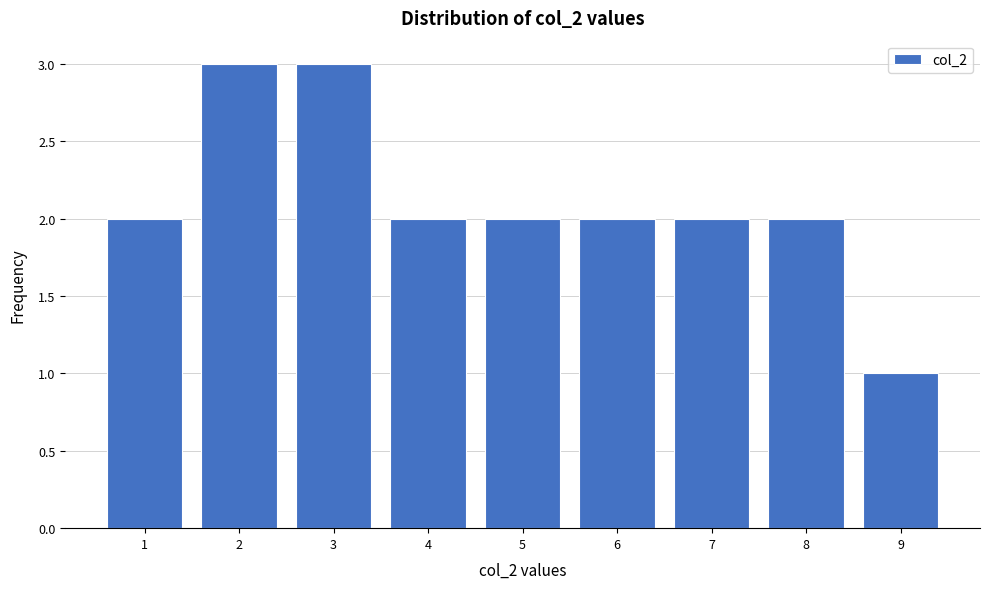

Reading left to right, transcribe all the data shown in this chart.

2	3	3	2	2	2	2	2	1